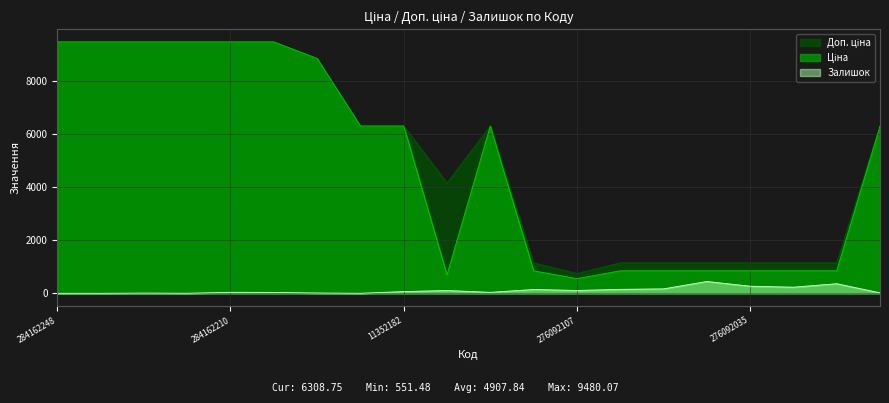

What is the label of the 14th point from the right?

248922198